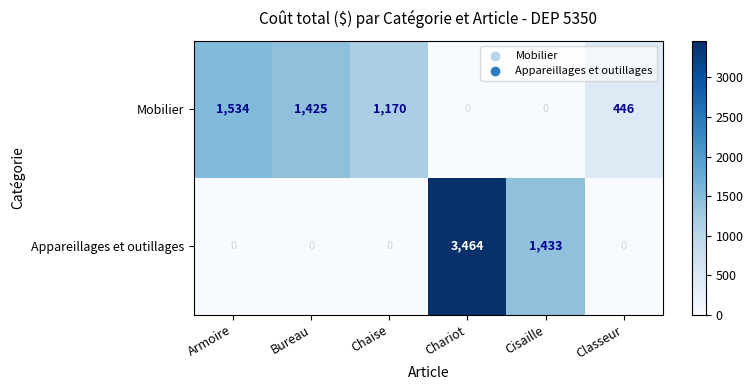

What is the sum of all Mobilier values?

4575